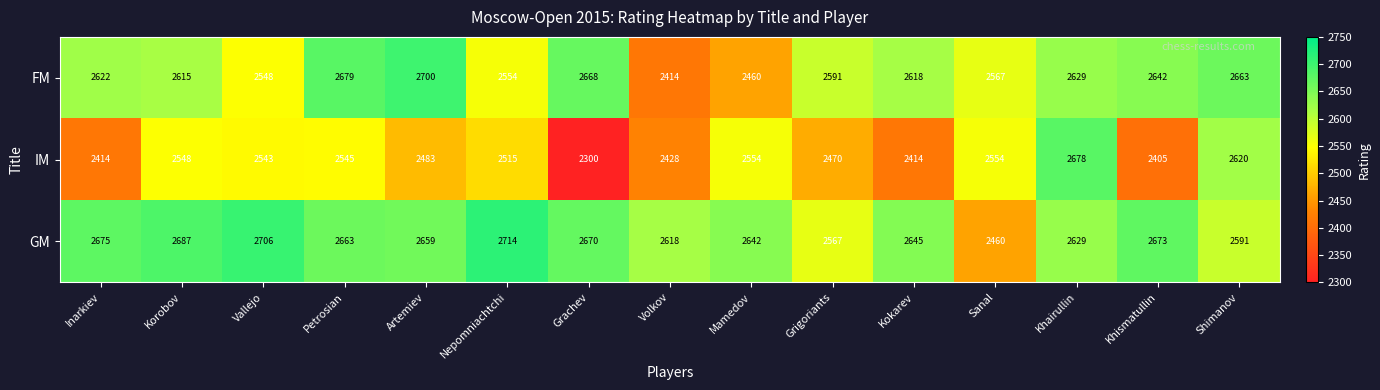

Which series has the largest range (max minus min)?

IM